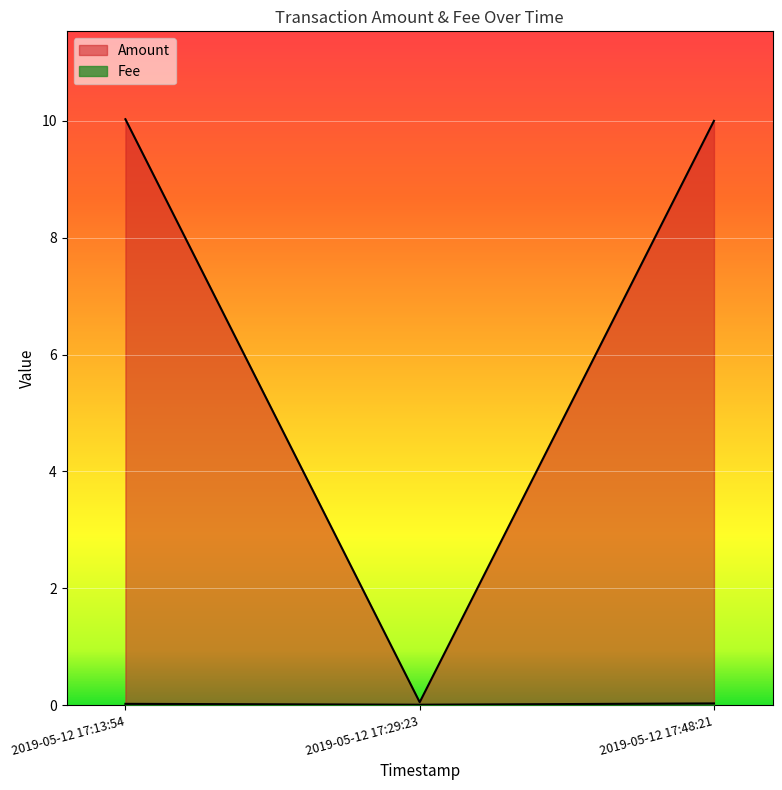

How many categories are shown in the chart?

3